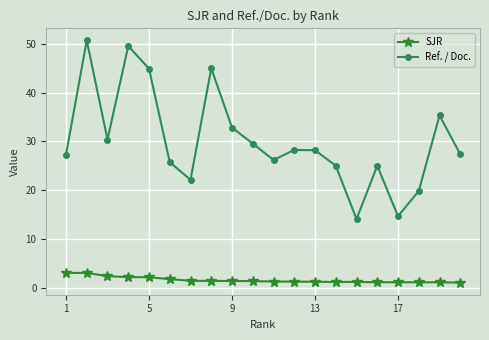

What is the maximum value shown in the chart?

50.7